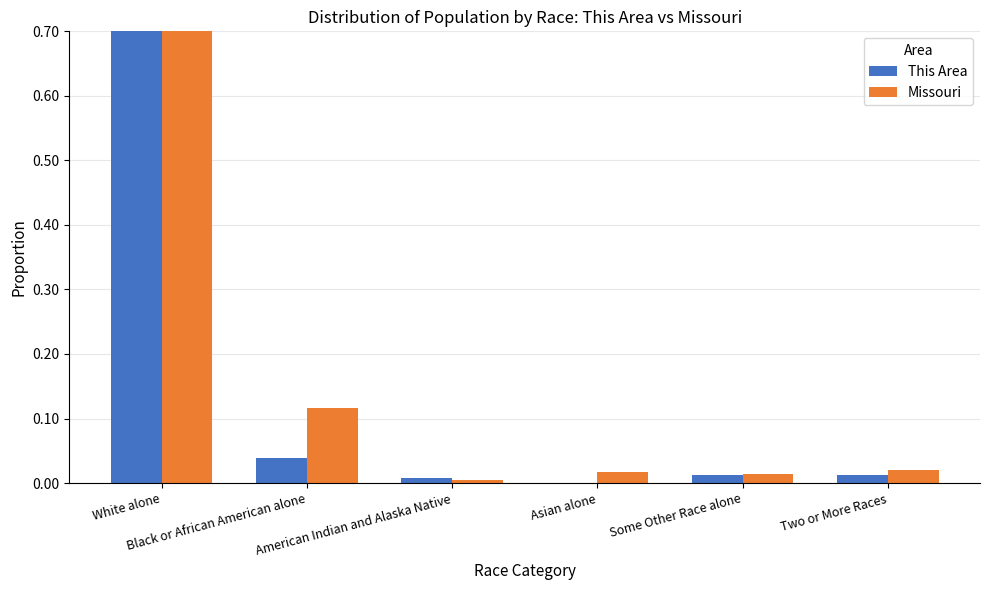

At which label does This Area reach its peak?

White alone